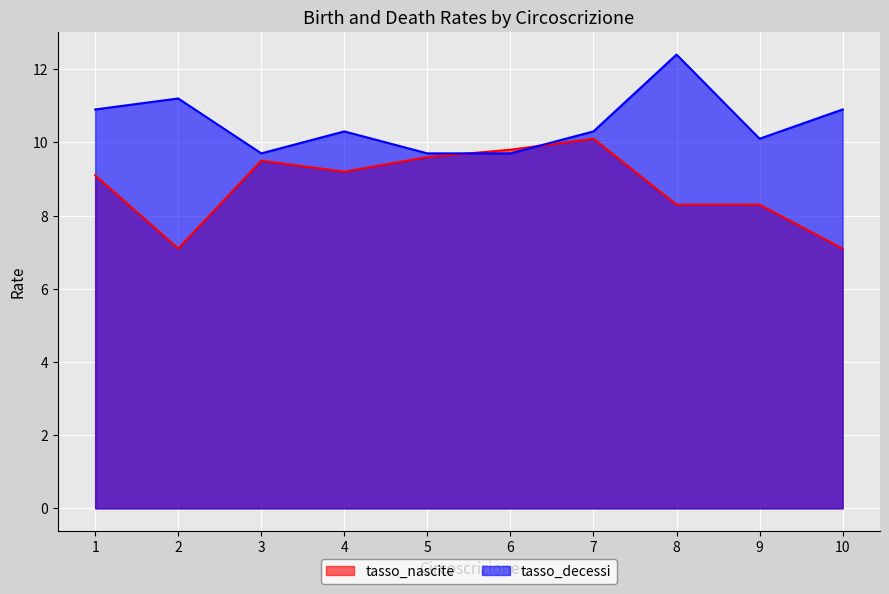

What is the value of the tasso_nascite point at the 8th from the left?

8.3